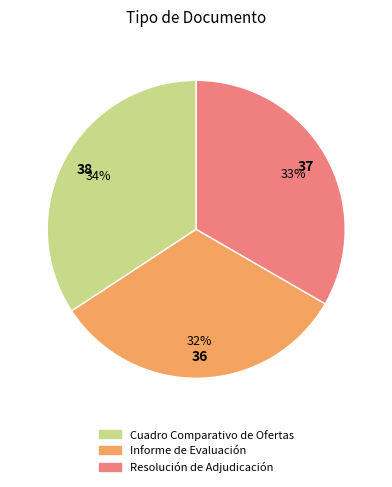

Between Resolución de Adjudicación and Cuadro Comparativo de Ofertas, which is larger?

Cuadro Comparativo de Ofertas